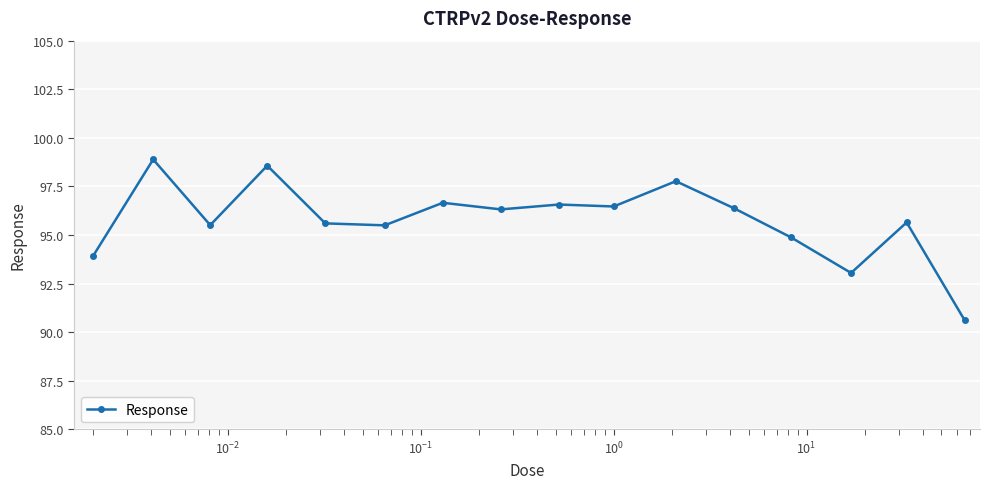

What is the value of the 5th point from the left?

95.6